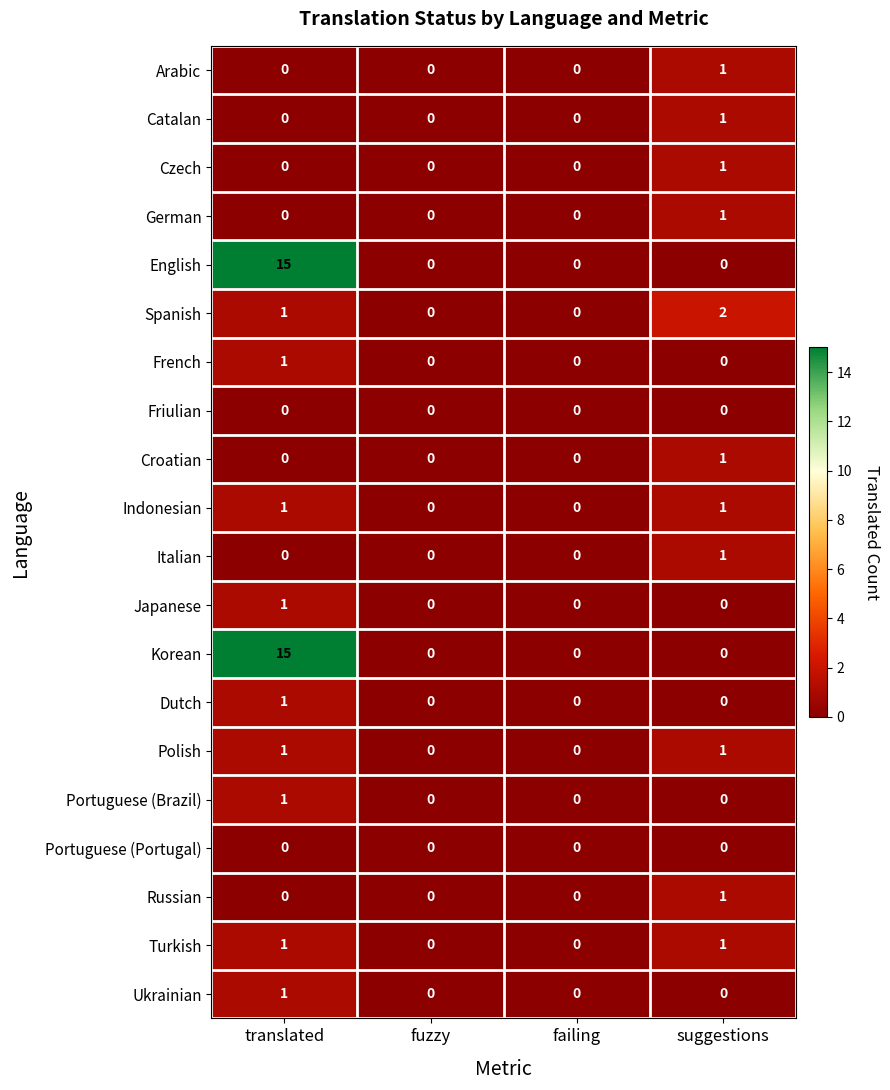

Between failing and suggestions, which series saw the biggest shift?

Spanish